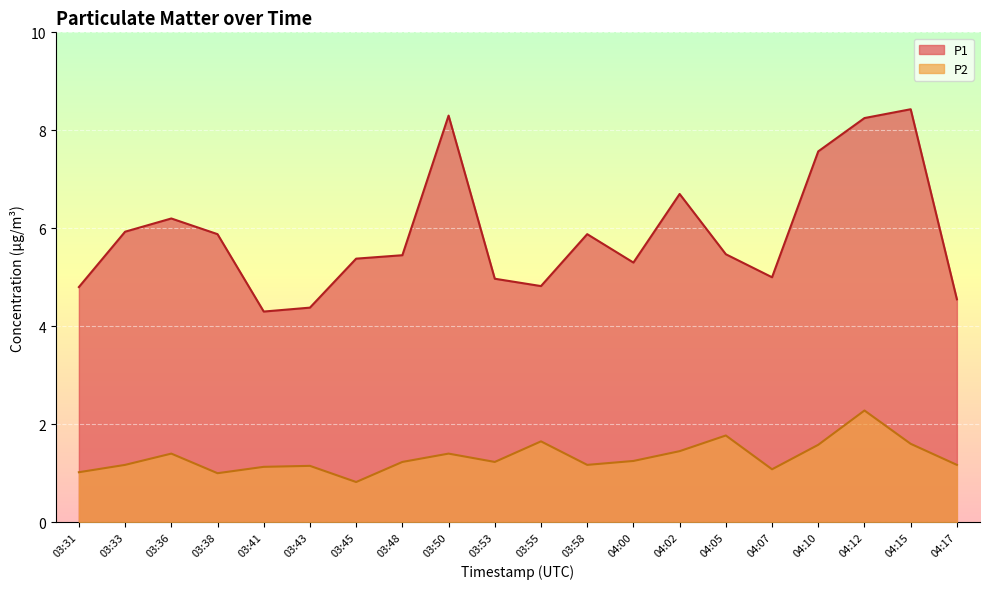

At which label does P1 reach its minimum?

03:41